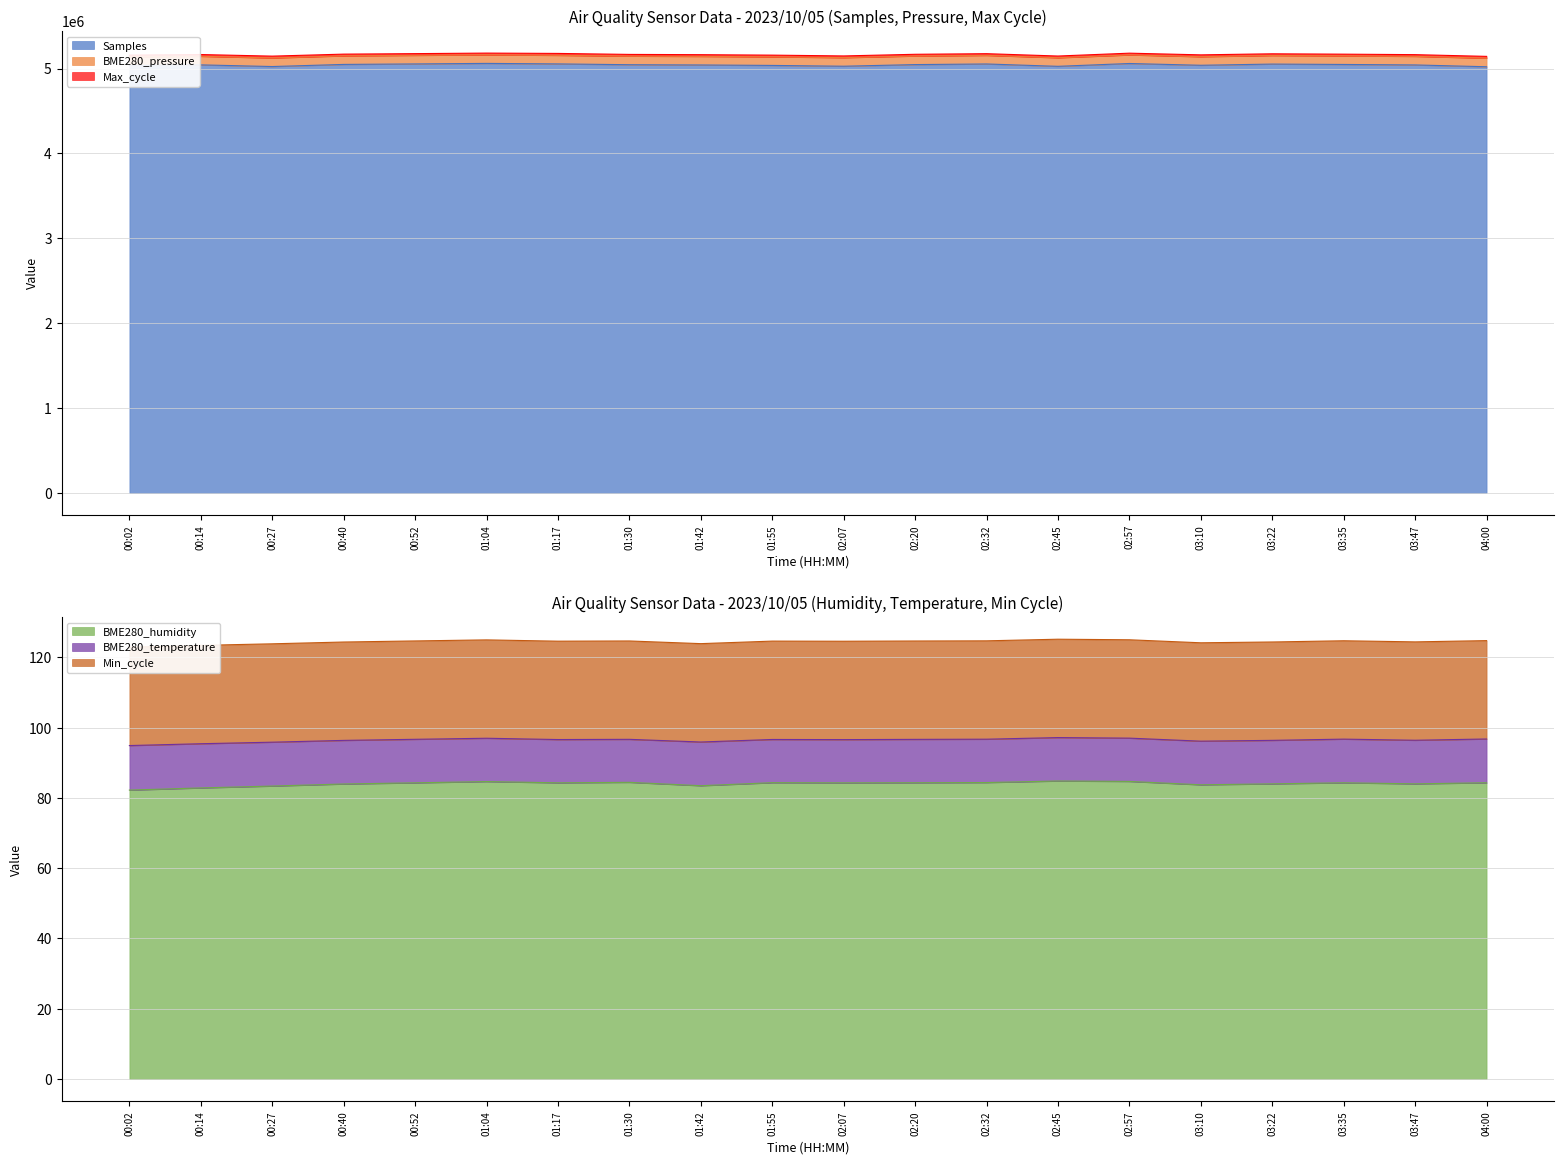

Between 00:27 and 00:14, which is larger?

00:14